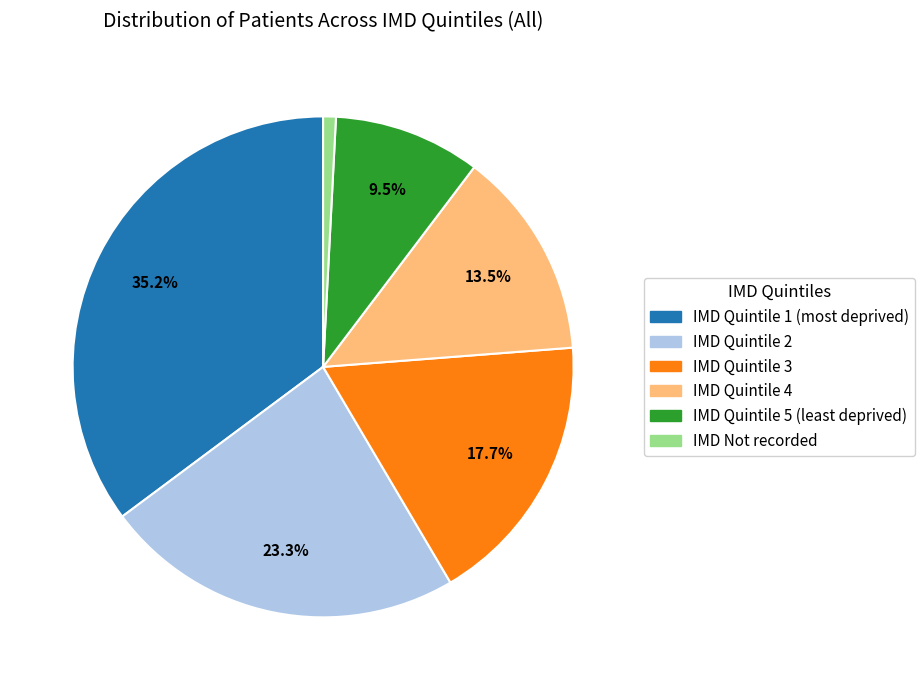

Is the sum of IMD Not recorded and IMD Quintile 4 greater than half?

No